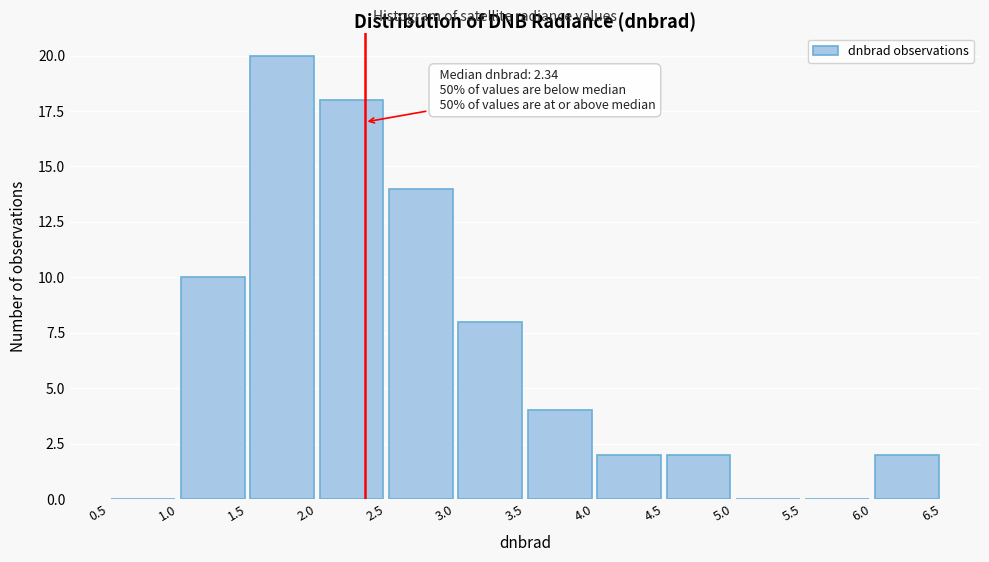

Which range on the x-axis has the tallest bar?

1.5 to 2.0